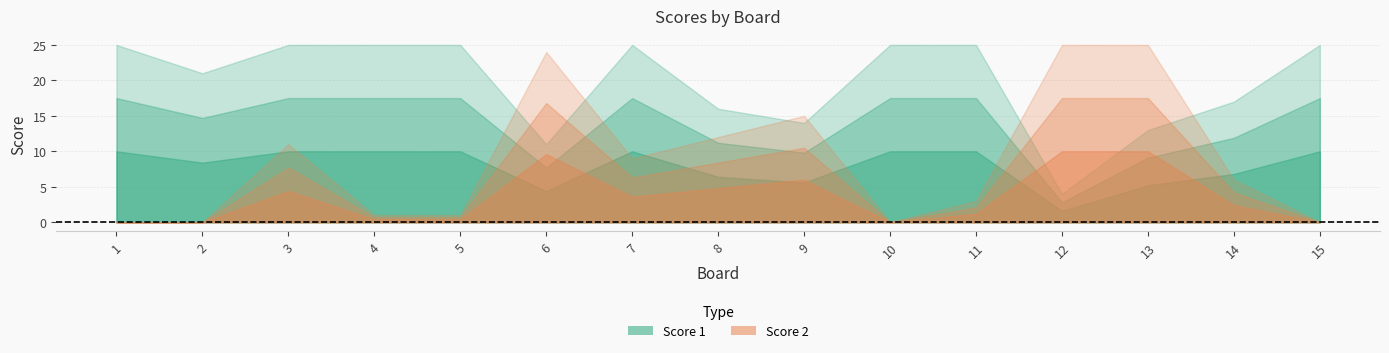

How many interior local valleys does the Score 1 series have?

4